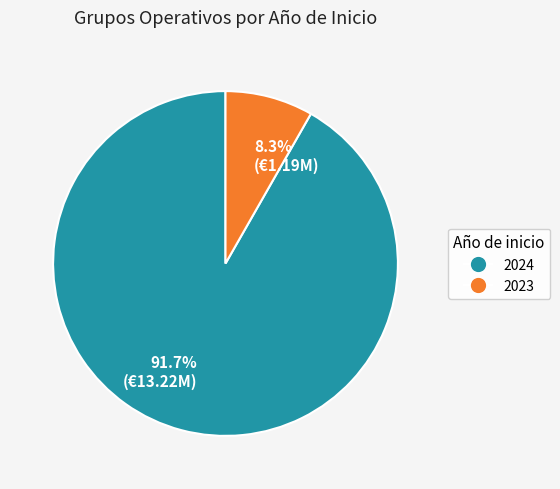

Is 91.7% (€13.22M) the majority of the pie?

Yes